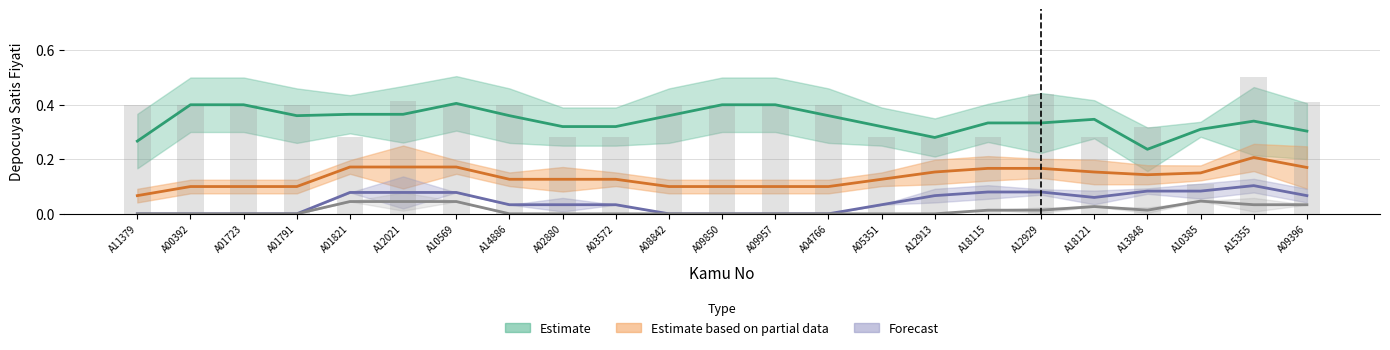

What is the label of the 17th bar from the left?

A18115